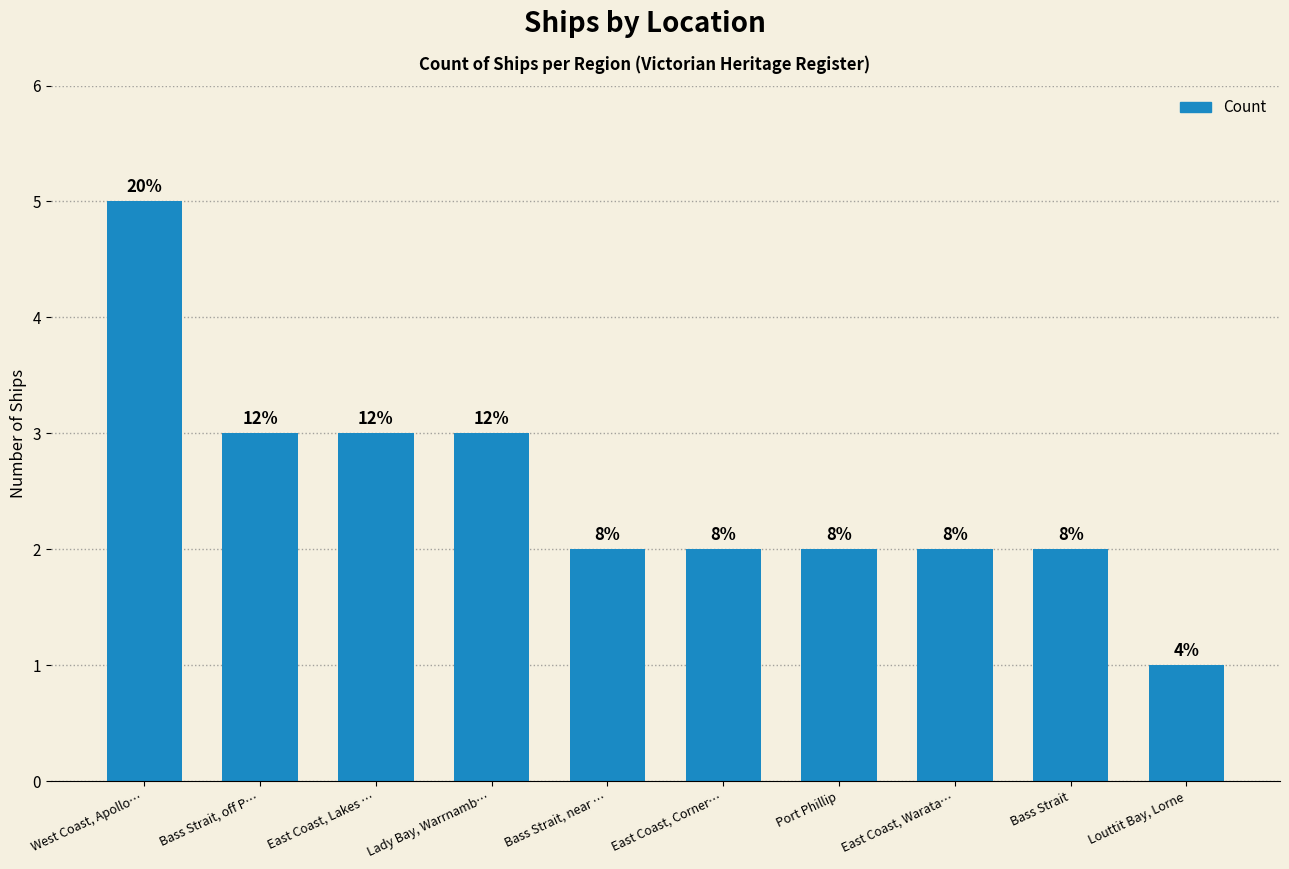

How many bars are there in total?

10